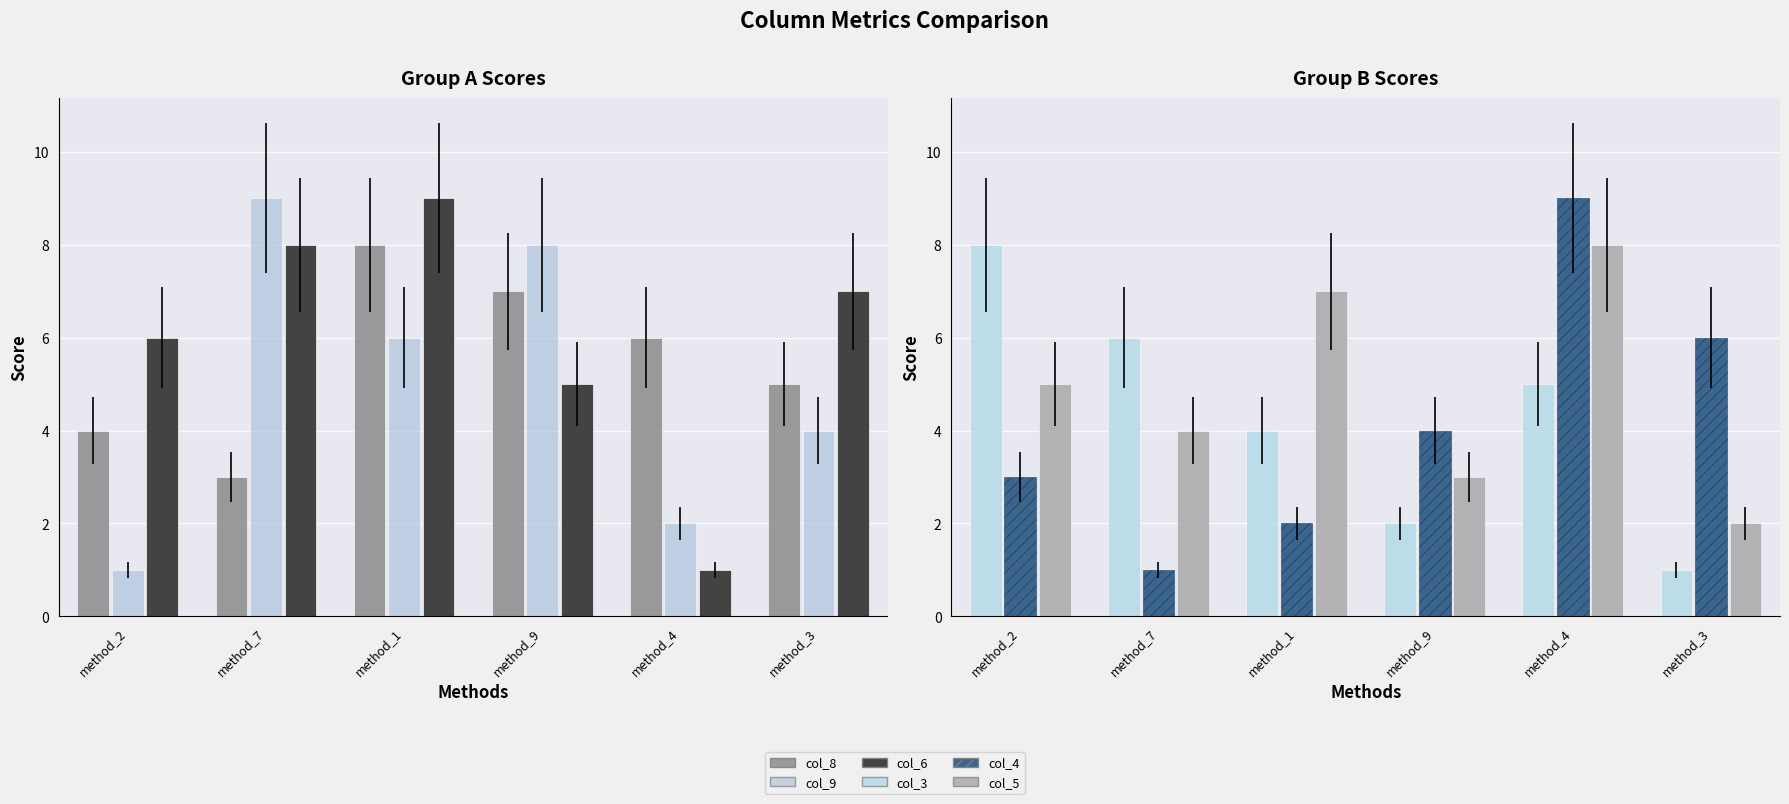

How many groups of bars are there?

6